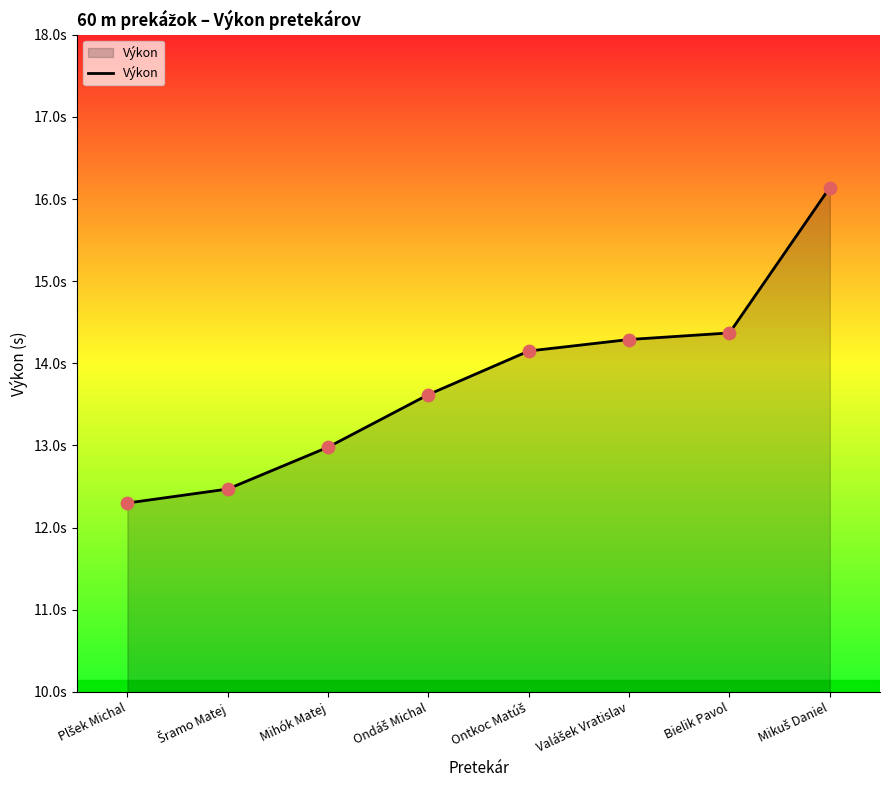

Does the chart have visible grid lines?

No